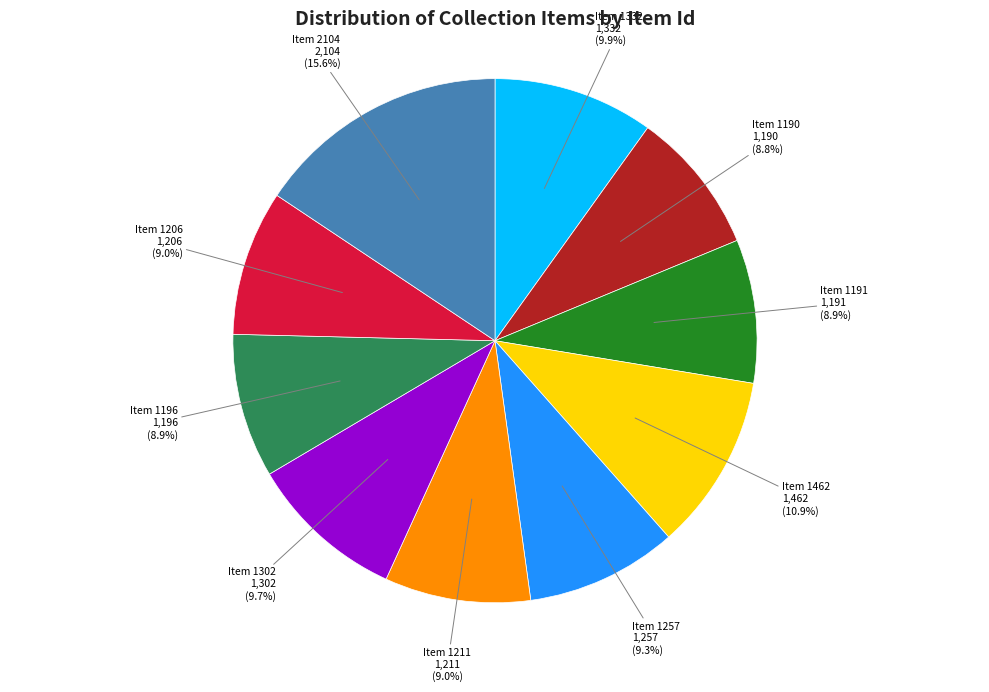

The Item 1332 slice represents 10% of the pie. True or false?

True